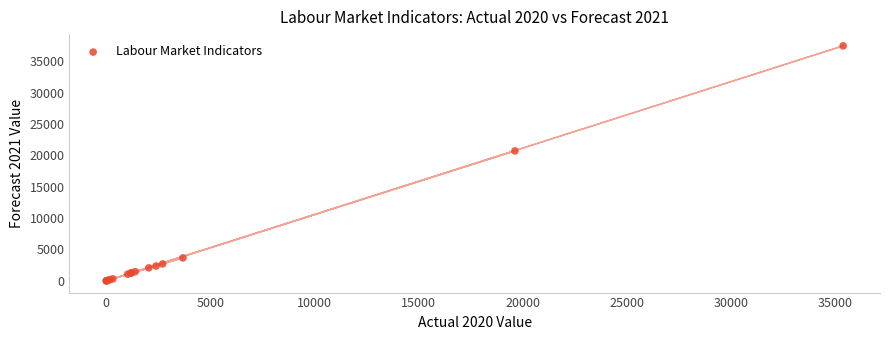

What Y value in the scatter plot is closest to 18722?

20698.1